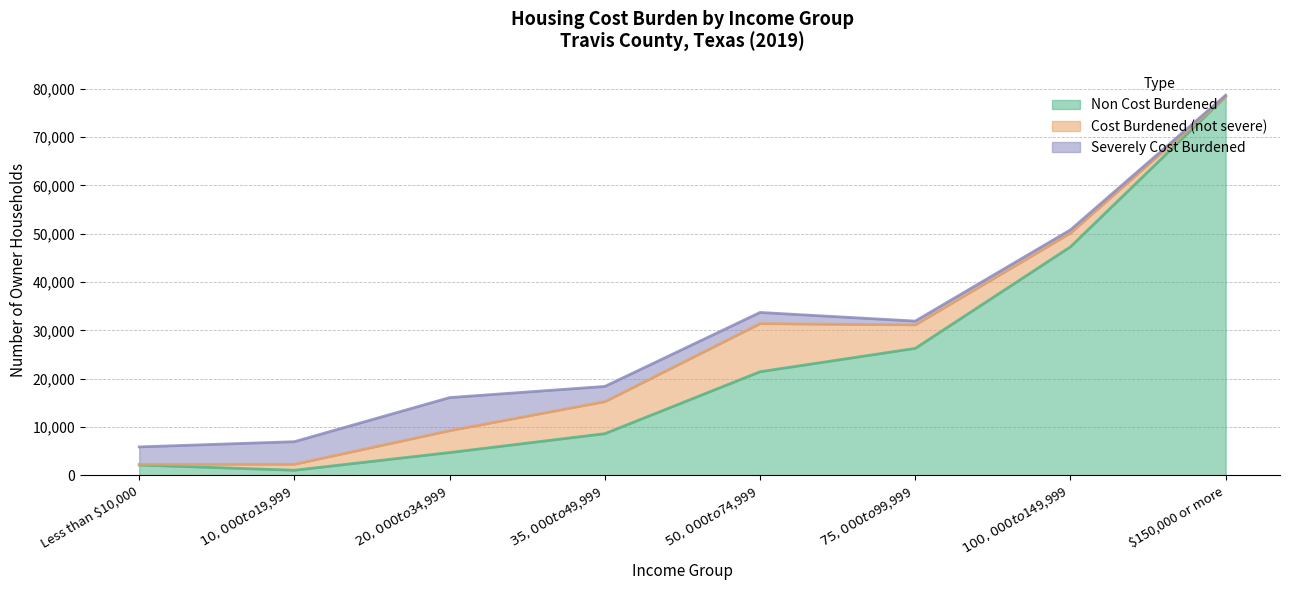

Where does the Cost Burdened (not severe) series first go above 4531?

$35,000 to $49,999